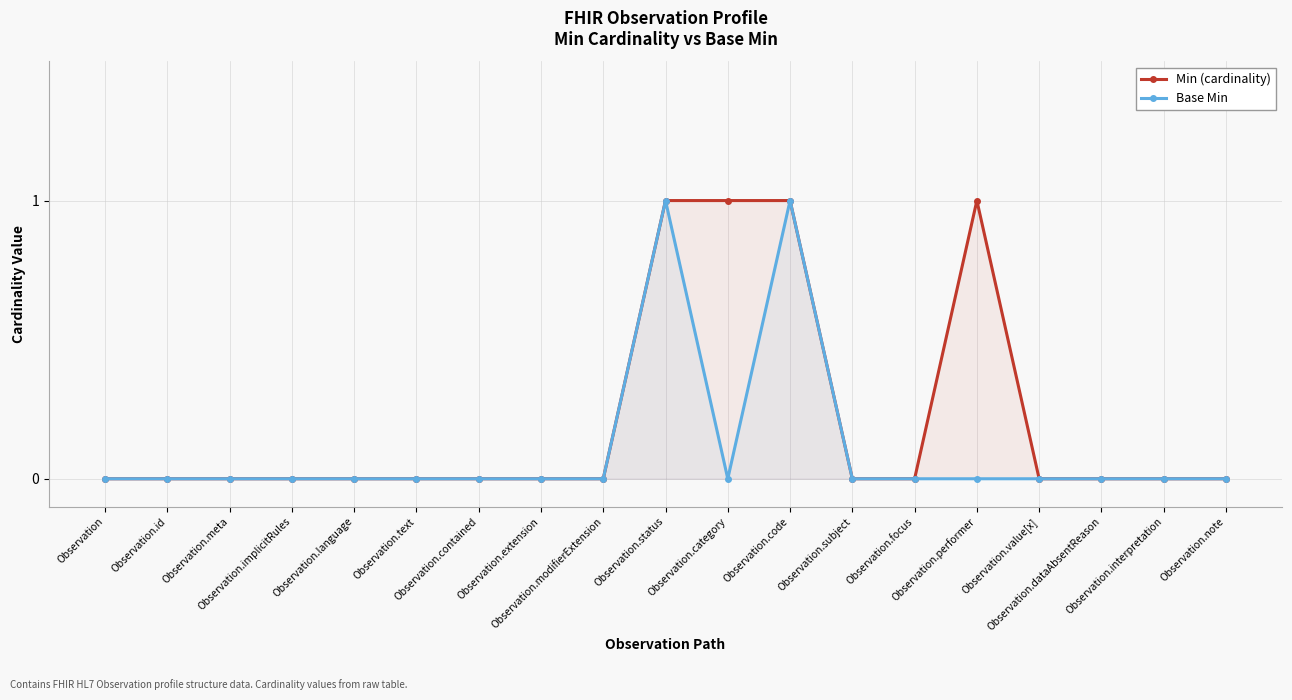

Read the Base Min value at Observation.status.

1